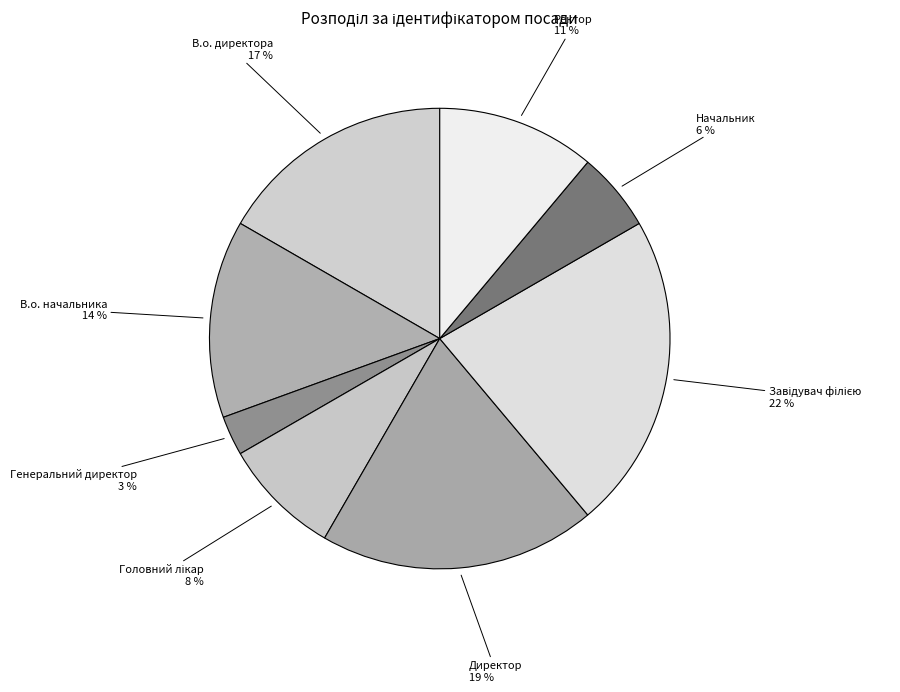

How many slices are in this pie chart?

8